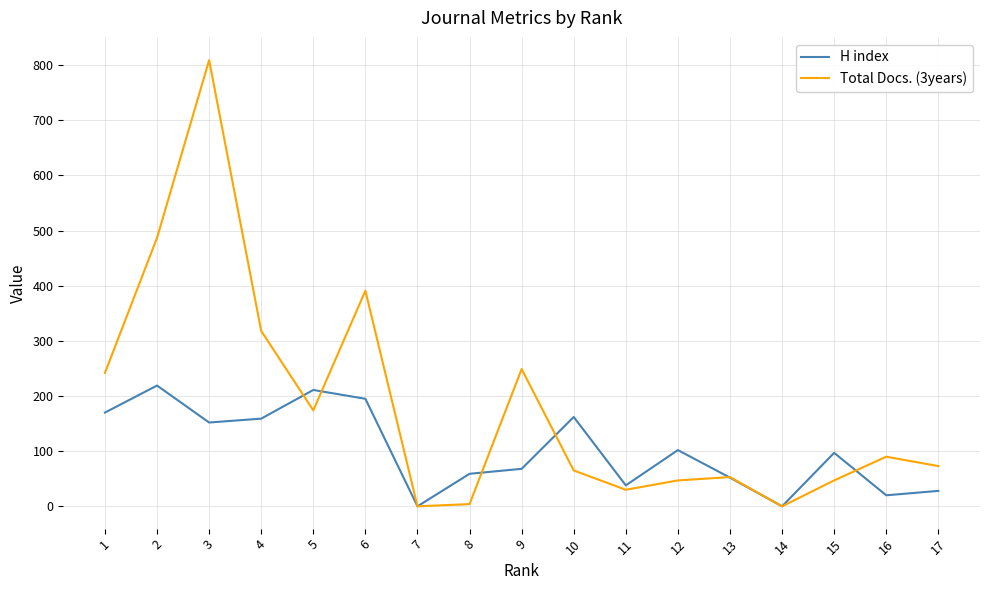

Where is the first local minimum for Total Docs. (3years)?

5